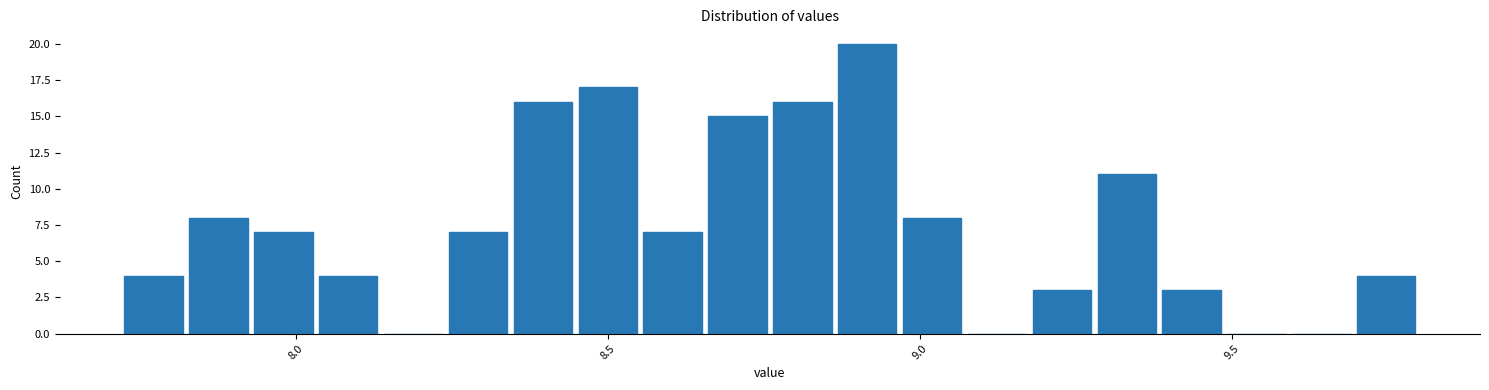

Read against the x-axis, roughly where is the centre of the tallest bar?

8.90